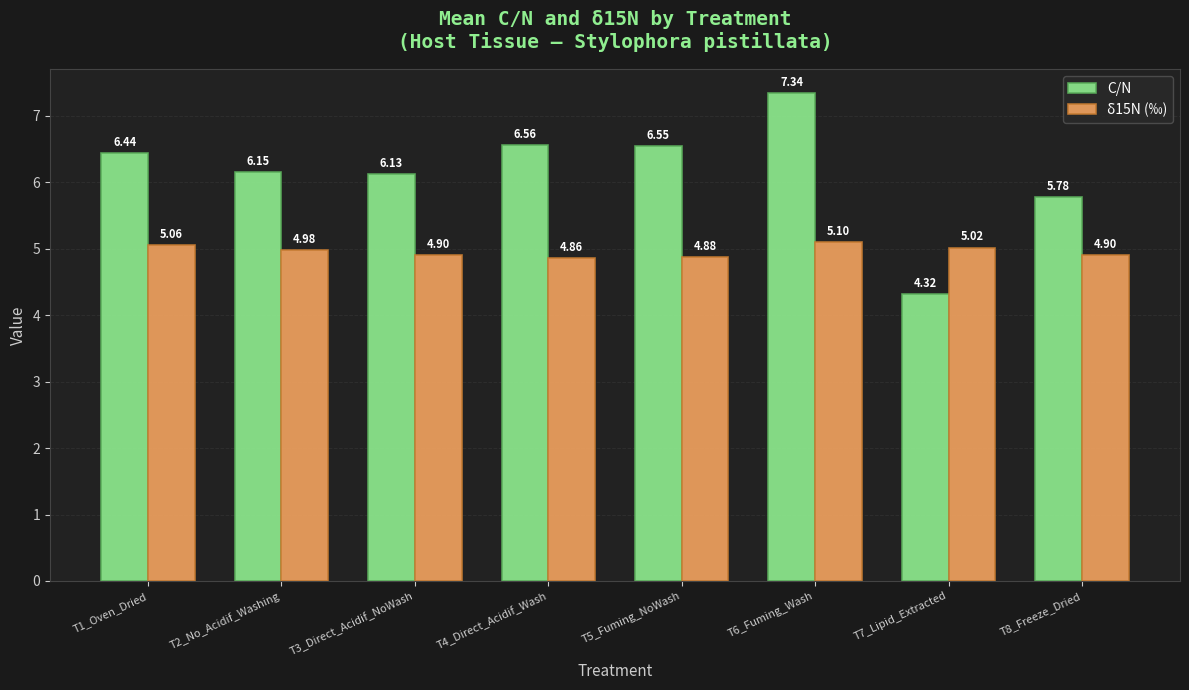

Which series has the largest range (max minus min)?

C/N